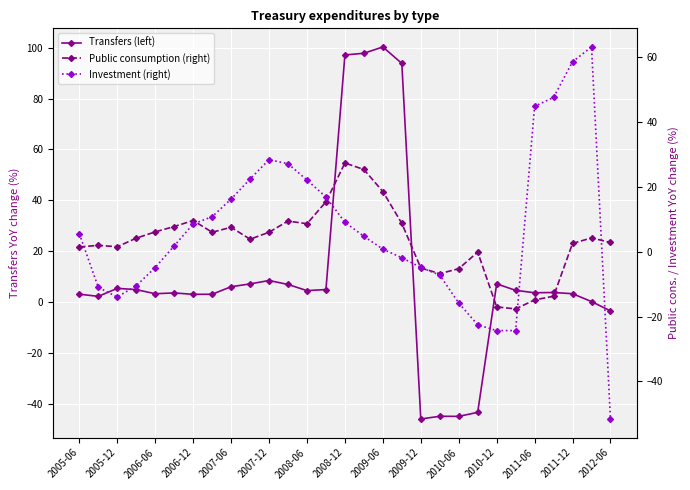

What is the lowest value of the Investment (right) series?

-51.6